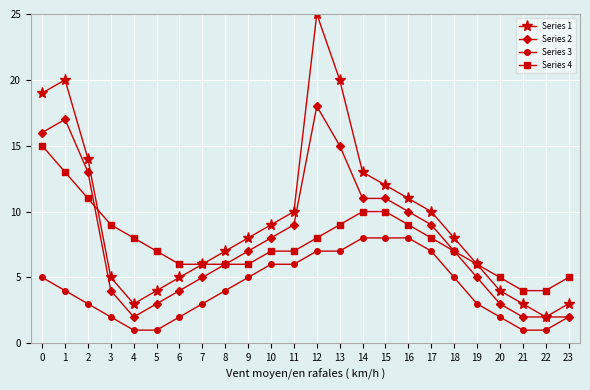

At which category is the sum across all series the highest?

12